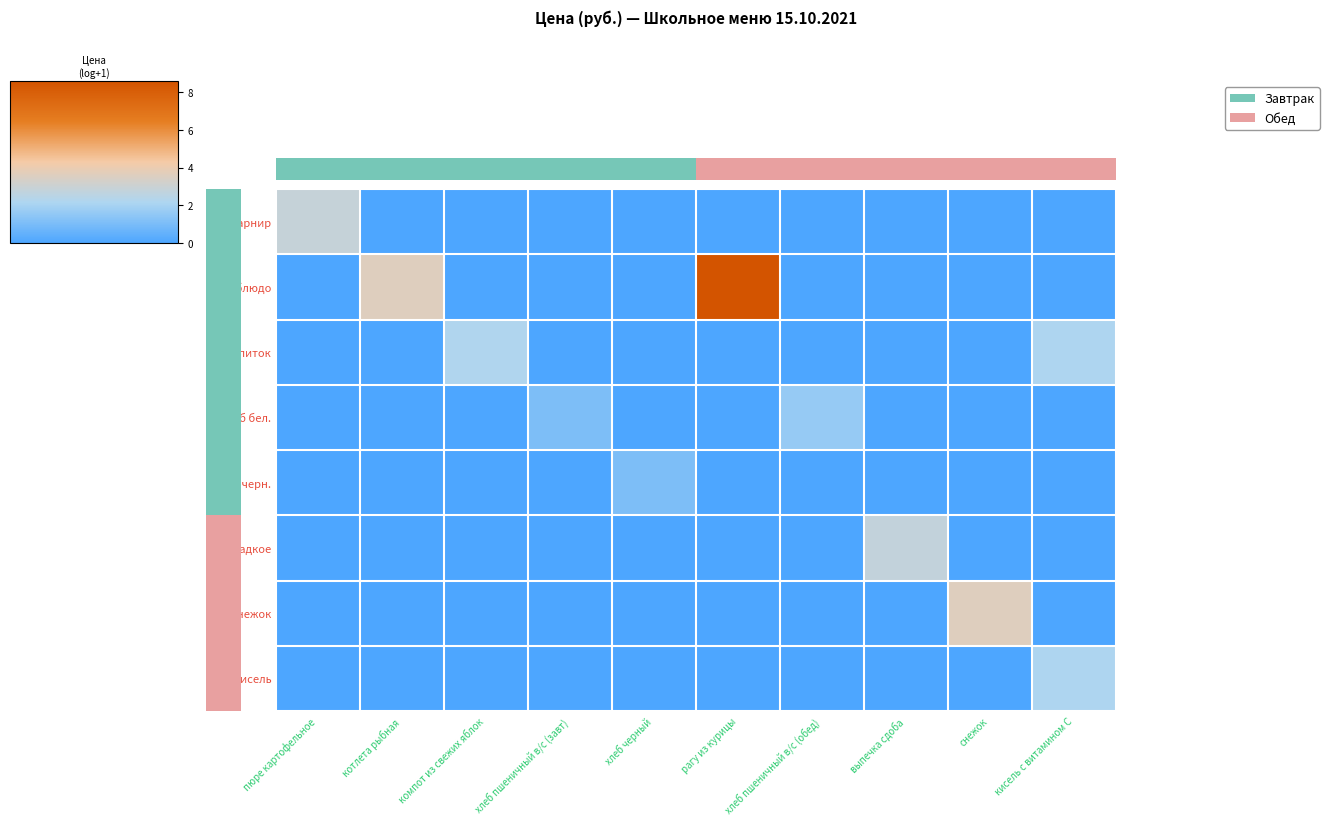

How many data points does each series have?

10